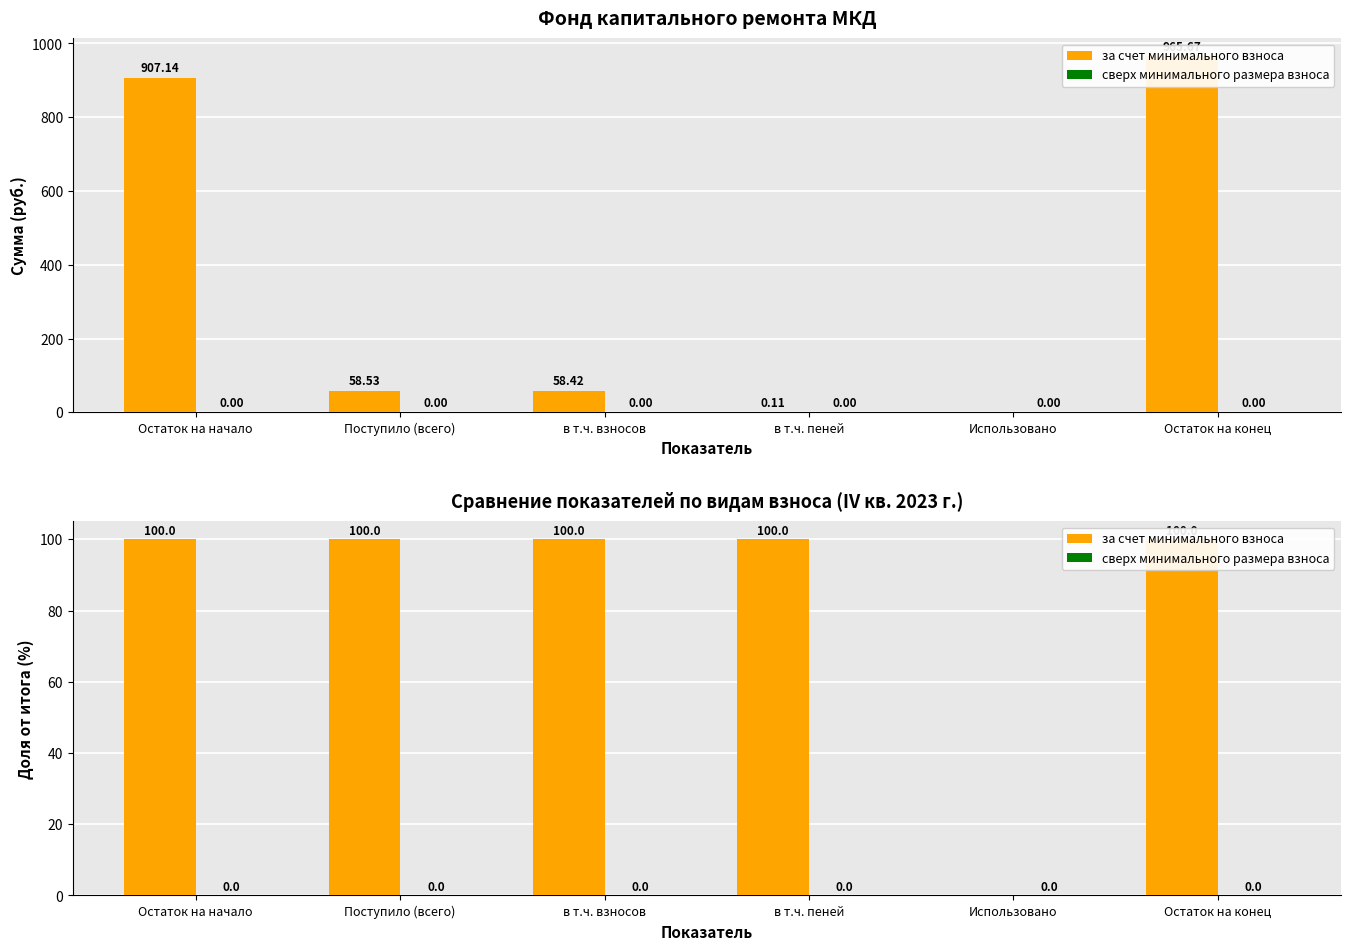

The за счет минимального взноса series shows 32 at в т.ч. взносов. True or false?

False